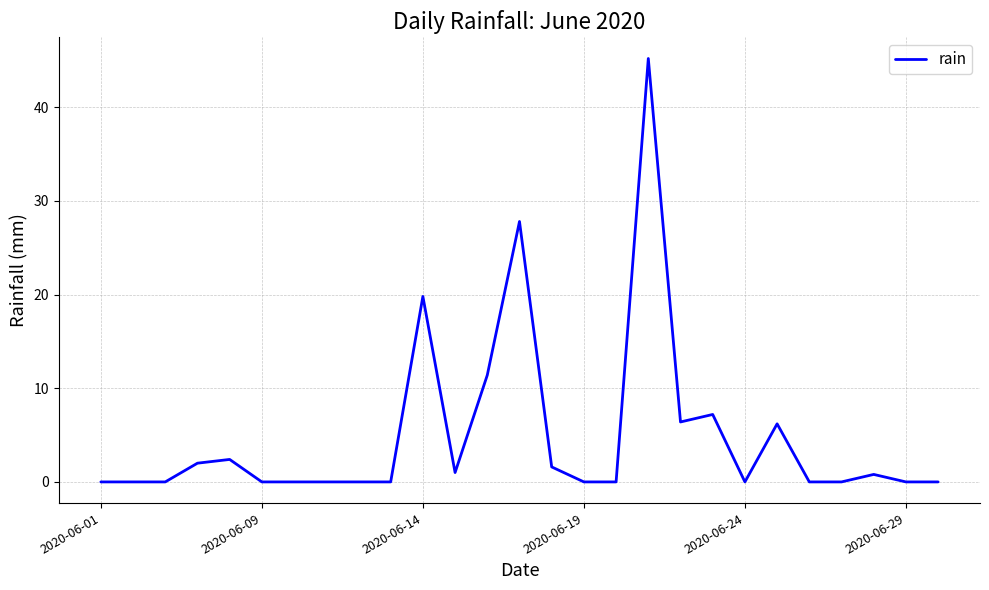

Reading left to right, list all the values displayed in this chart.

0.0	0.0	0.0	2.0	2.4	0.0	0.0	0.0	0.0	0.0	19.8	1.0	11.4	27.8	1.6	0.0	0.0	45.2	6.4	7.2	0.0	6.2	0.0	0.0	0.8	0.0	0.0